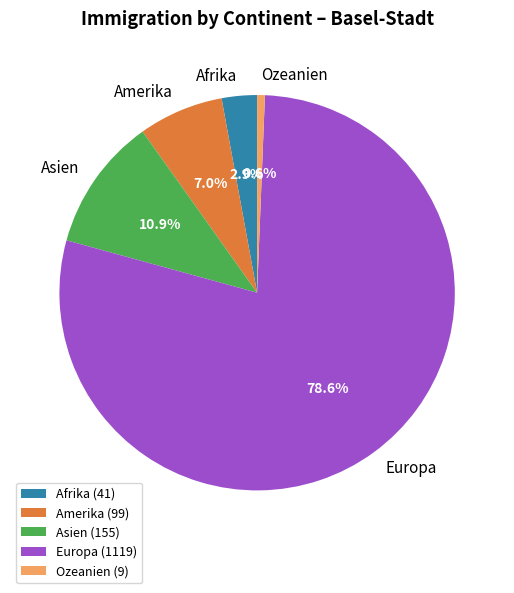

Rank the categories by value from highest to lowest.

Europa, Asien, Amerika, Afrika, Ozeanien